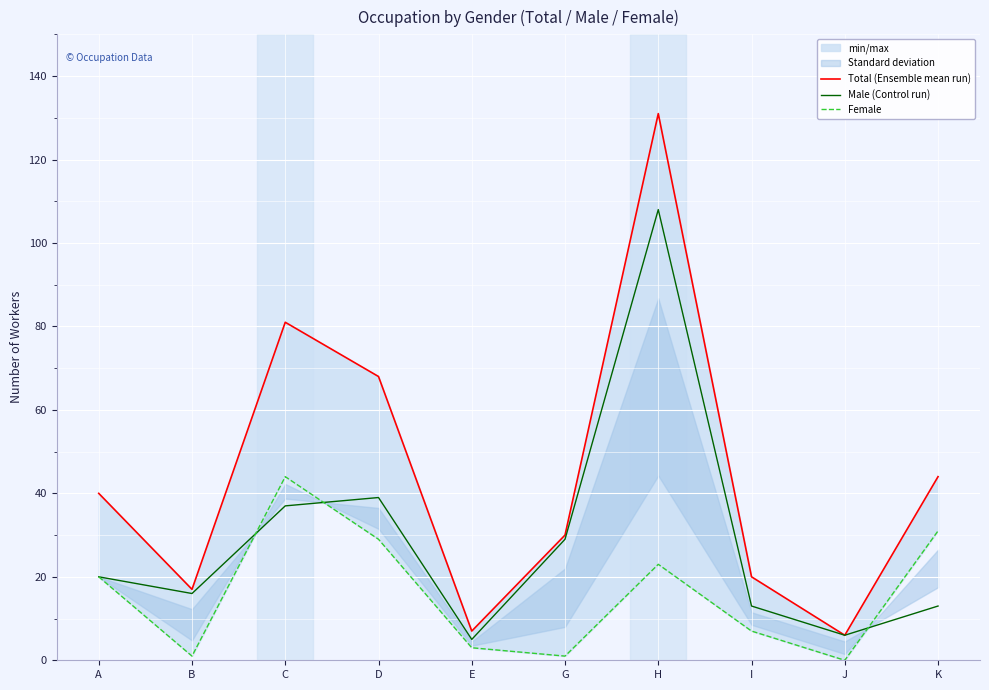

How many data points in Total (Ensemble mean run) are less than 40?

5